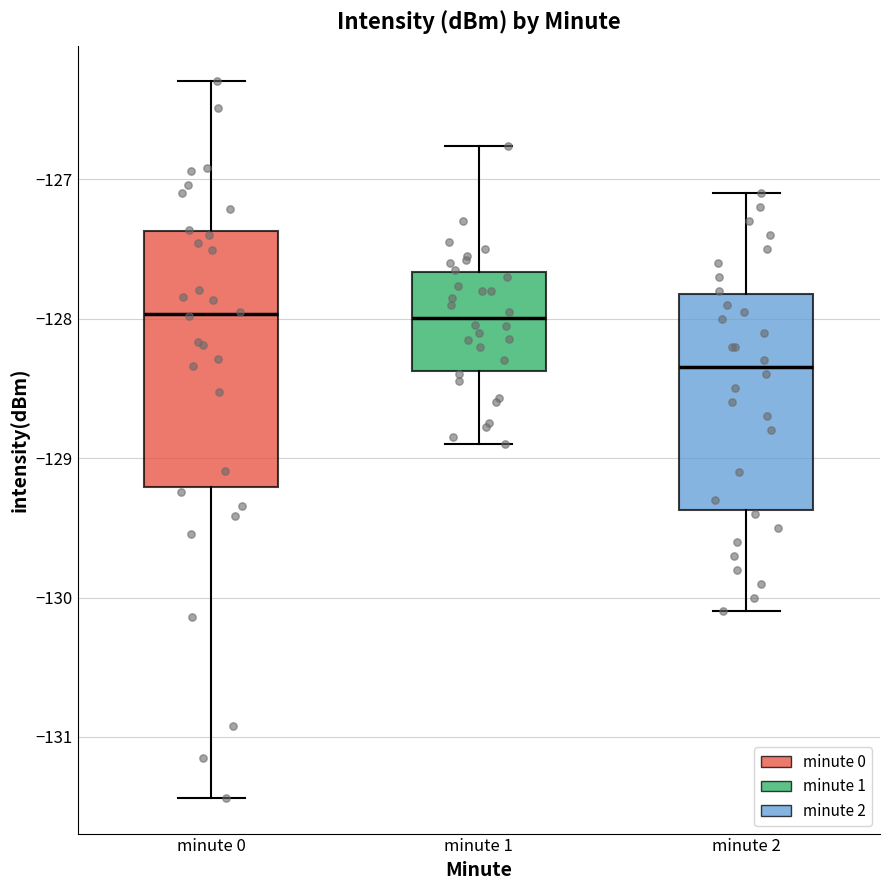

Comparing the boxes themselves (not the whiskers), which one is the tallest?

minute 0